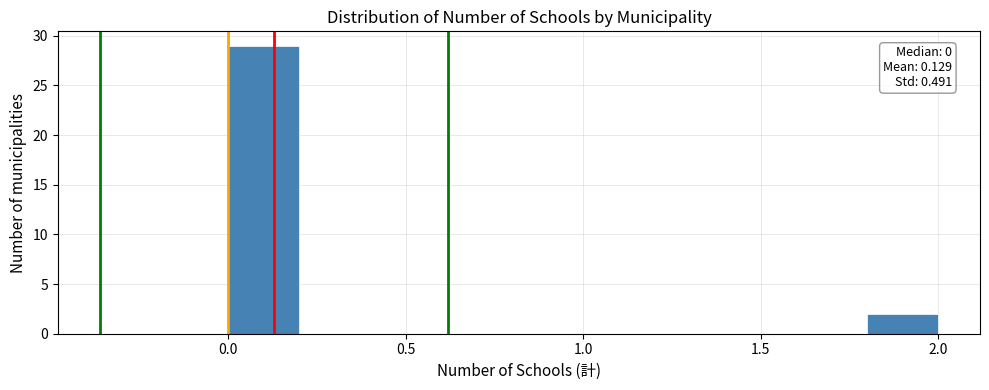

Which range on the x-axis has the tallest bar?

0.0 to 0.2